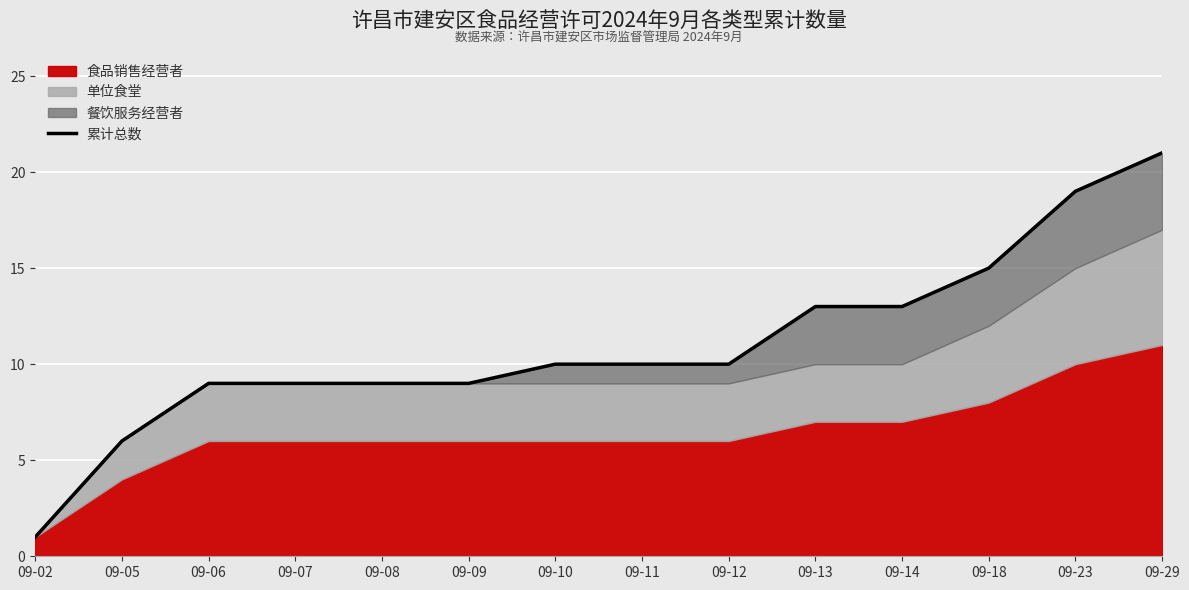

At which label is the value closest to 11?

09-10